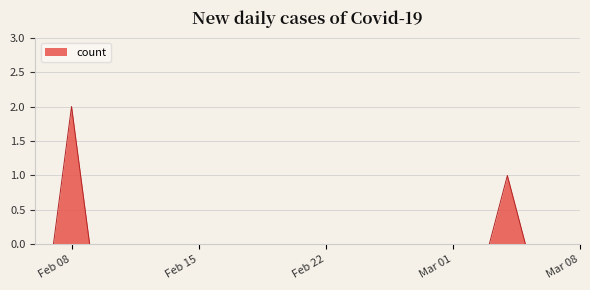

Which category has the highest value across all series?

Feb 08